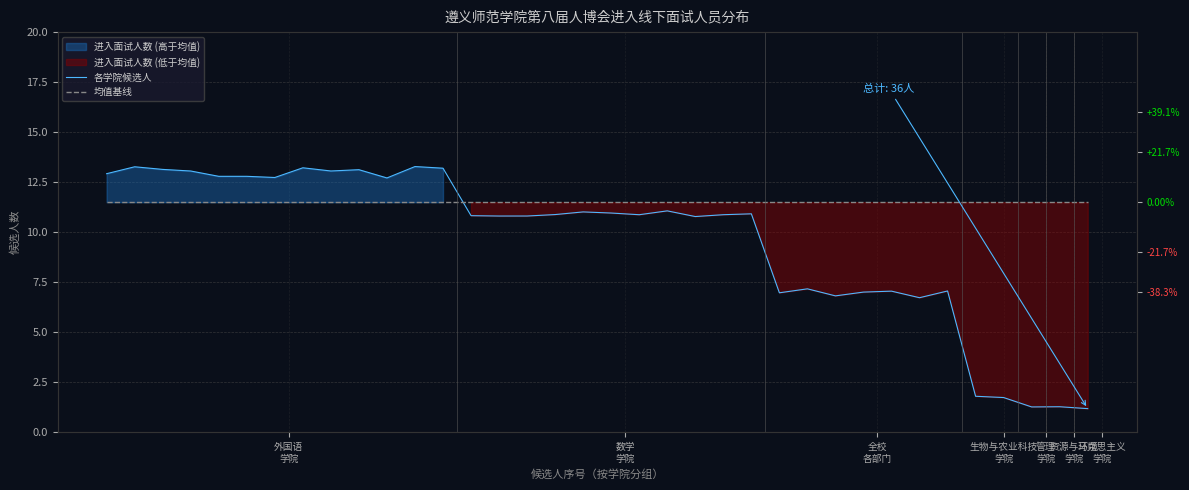

Reading right to left, transcribe all the data shown in this chart.

各学院候选人: 1.2	1.3	1.3	1.7	1.8	7.1	6.7	7.1	7.0	6.8	7.2	7.0	10.9	10.9	10.8	11.1	10.9	11.0	11.0	10.9	10.8	10.8	10.8	13.2	13.3	12.7	13.1	13.1	13.2	12.7	12.8	12.8	13.1	13.1	13.3	12.9
均值基线: 11.5	11.5	11.5	11.5	11.5	11.5	11.5	11.5	11.5	11.5	11.5	11.5	11.5	11.5	11.5	11.5	11.5	11.5	11.5	11.5	11.5	11.5	11.5	11.5	11.5	11.5	11.5	11.5	11.5	11.5	11.5	11.5	11.5	11.5	11.5	11.5